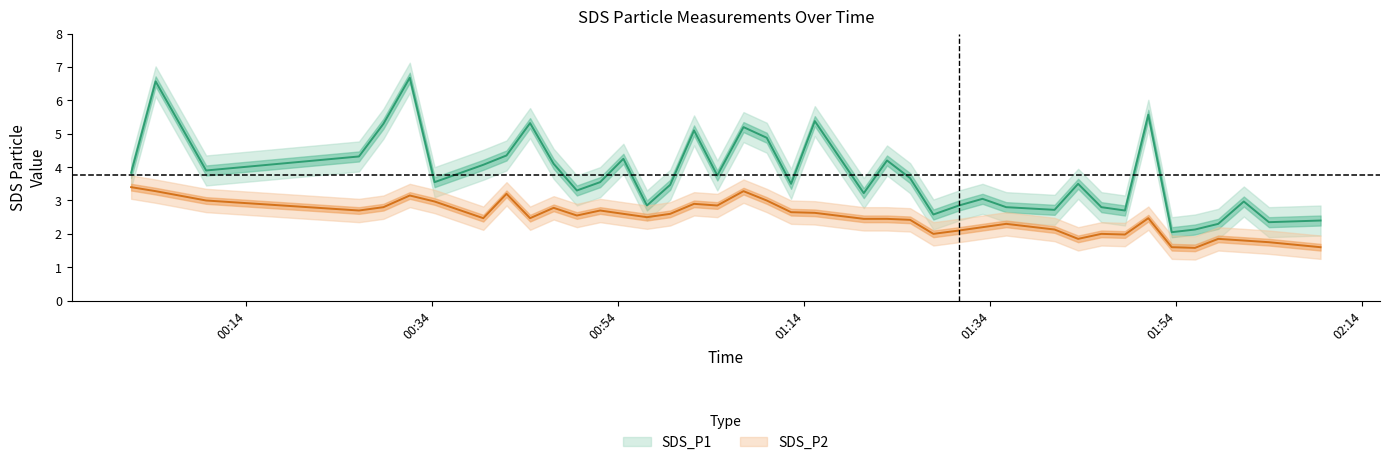

True or false: SDS_P1 has a value of 3.2 at 2022/01/20 01:09:57.

False